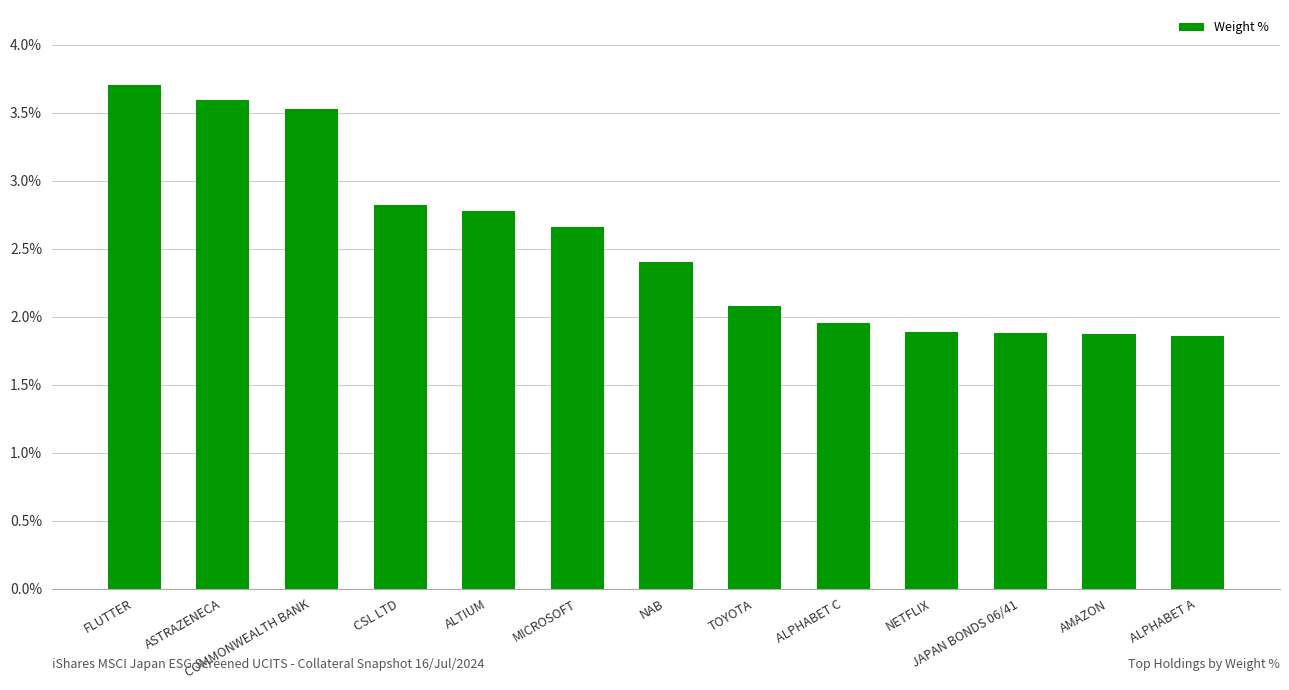

What is the average value?

2.5